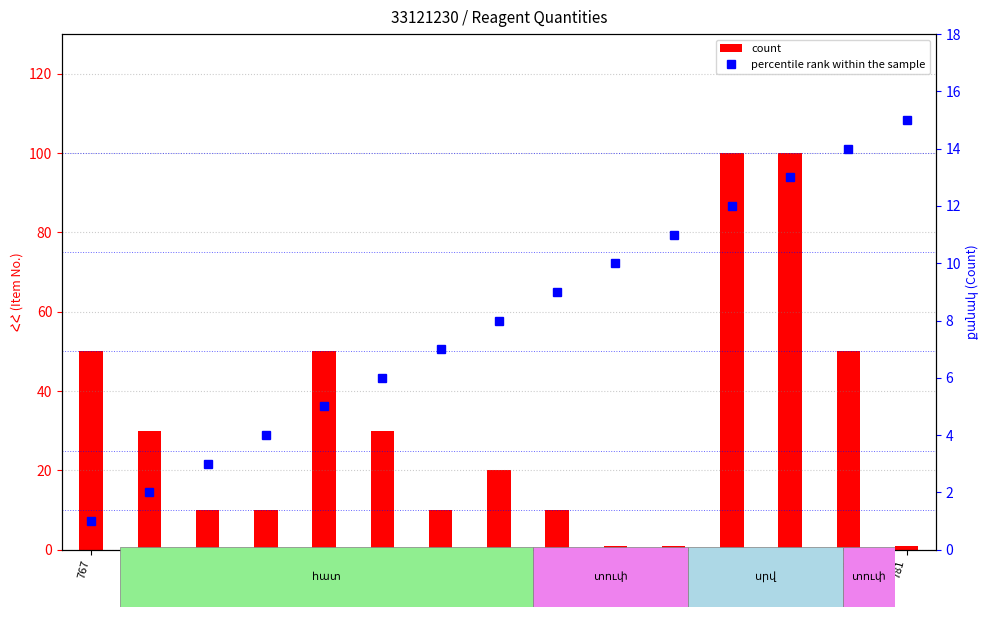

At which label does count reach its minimum?

776